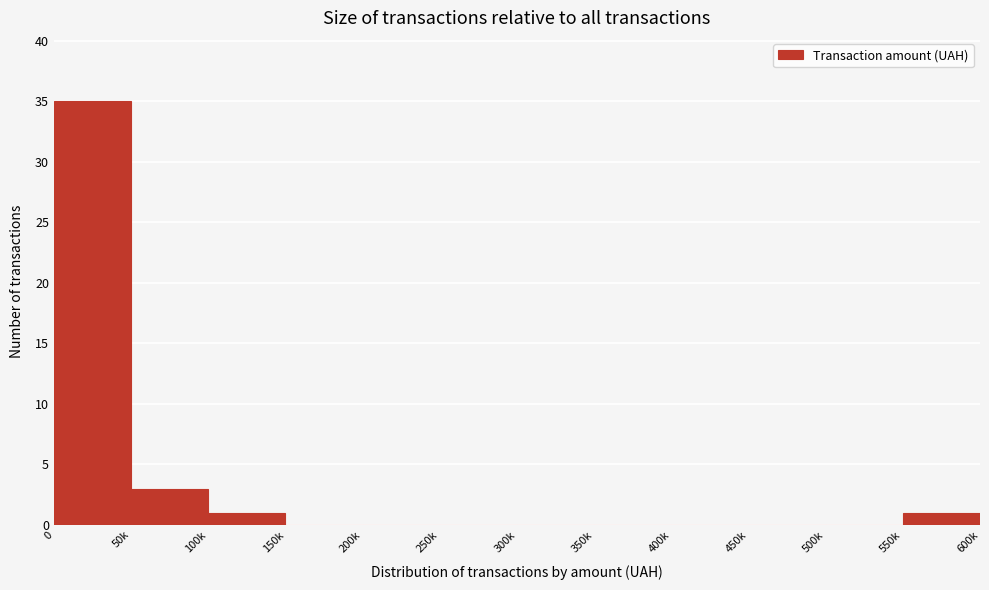

Reading left to right, extract all data points from this chart.

0=35	50k=3	100k=1	150k=0	200k=0	250k=0	300k=0	350k=0	400k=0	450k=0	500k=0	550k=1